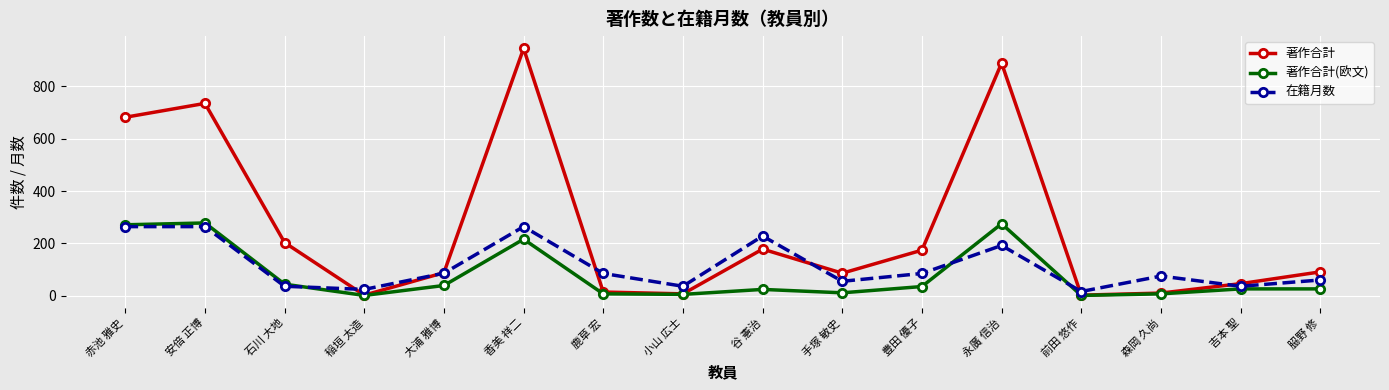

Which series changed the most between 安倍 正博 and 𦚰野 修?

著作合計